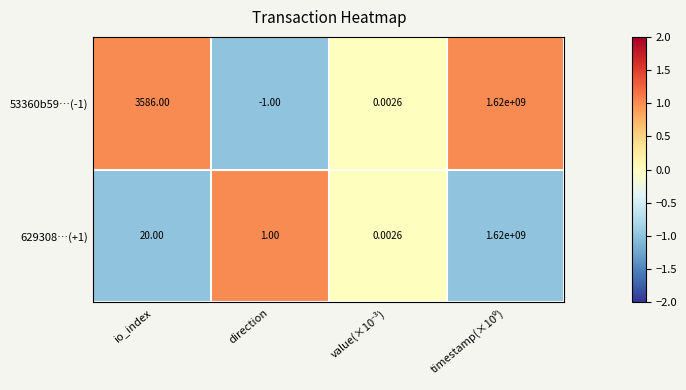

At which label is 53360b59…(-1) closest to 809999999?

io_index